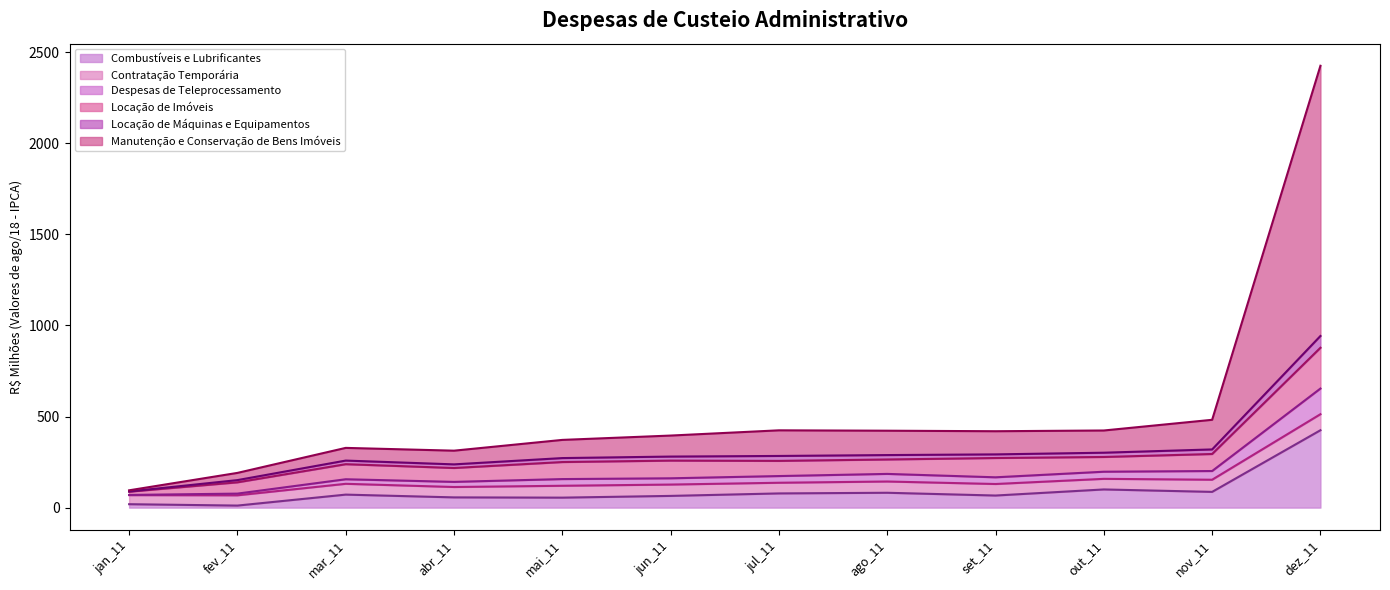

Which series has the largest range (max minus min)?

Manutenção e Conservação de Bens Imóveis